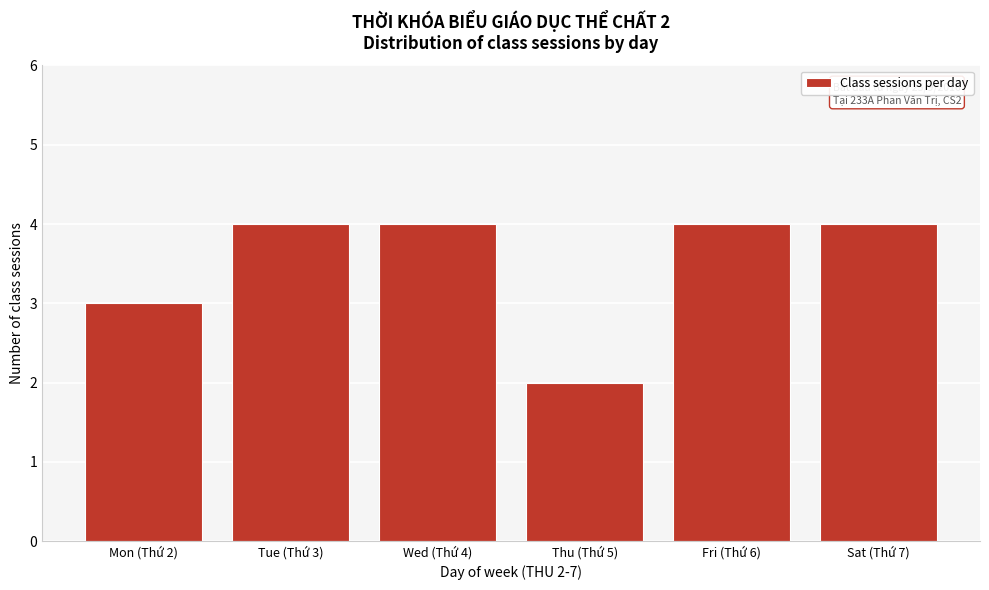

Reading left to right, extract all data points from this chart.

3	4	4	2	4	4